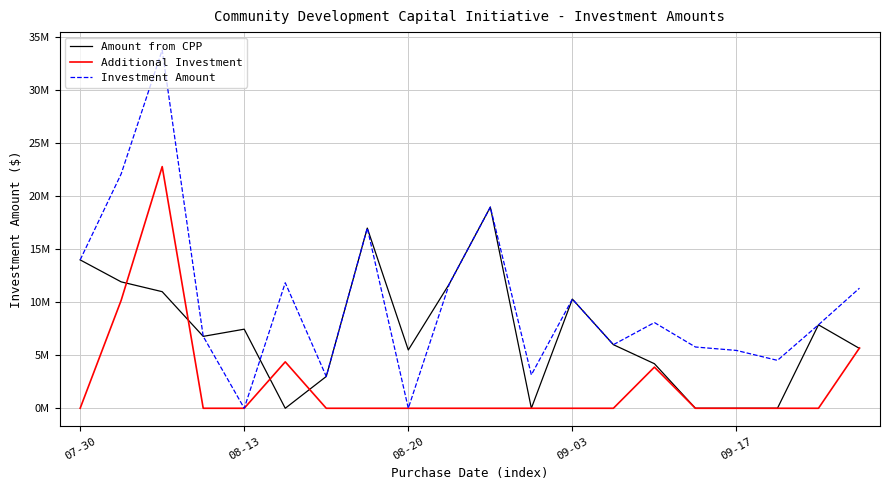

At which category does Amount from CPP reach its first local peak?

08-13